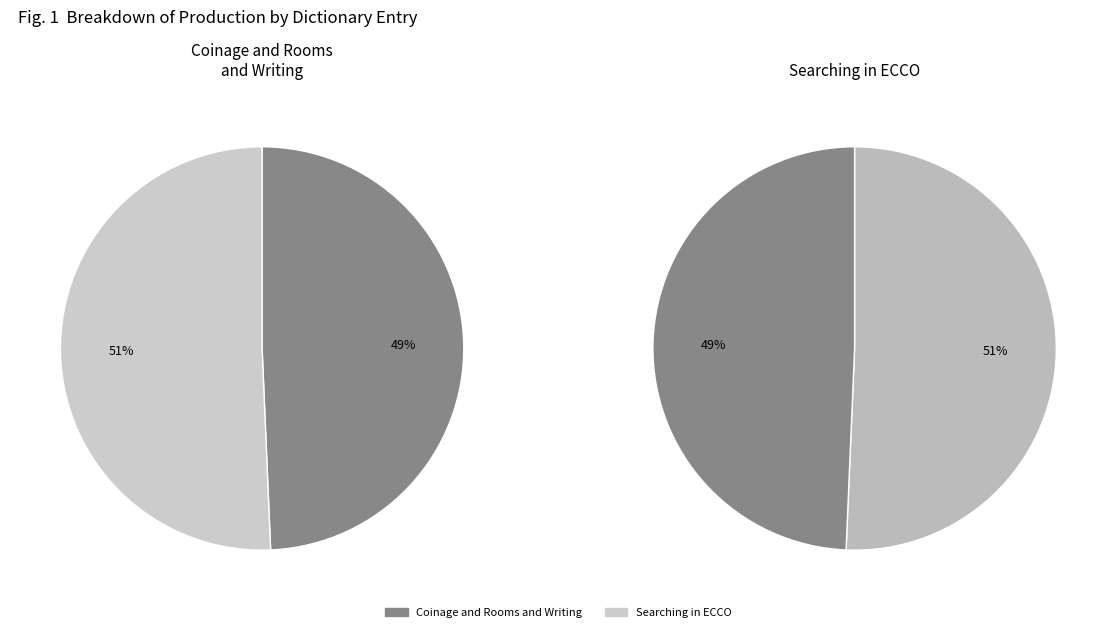

Which slice represents more than half of the pie?

Searching in ECCO